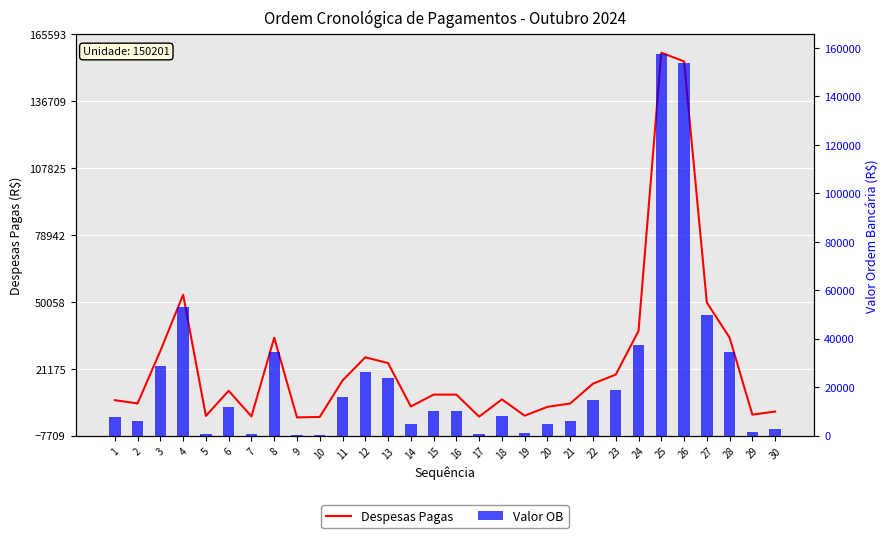

Is it true that Despesas Pagas equals 490.6 at 17?

True